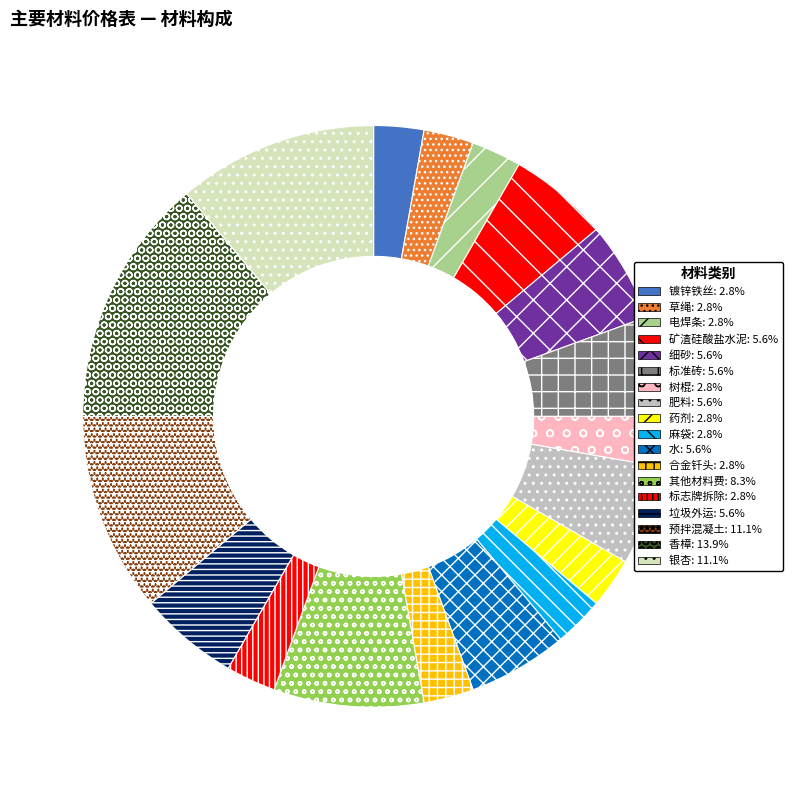

Which has a higher value, 水 or 树棍?

水